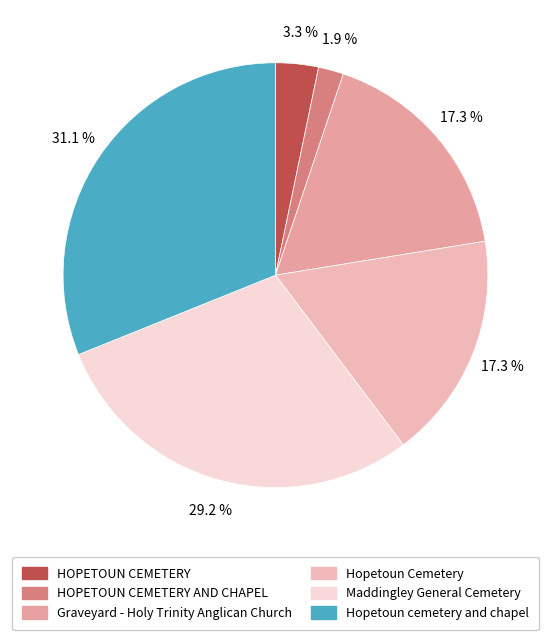

To the nearest percent, what percentage of the pie is Graveyard - Holy Trinity Anglican Church?

17%